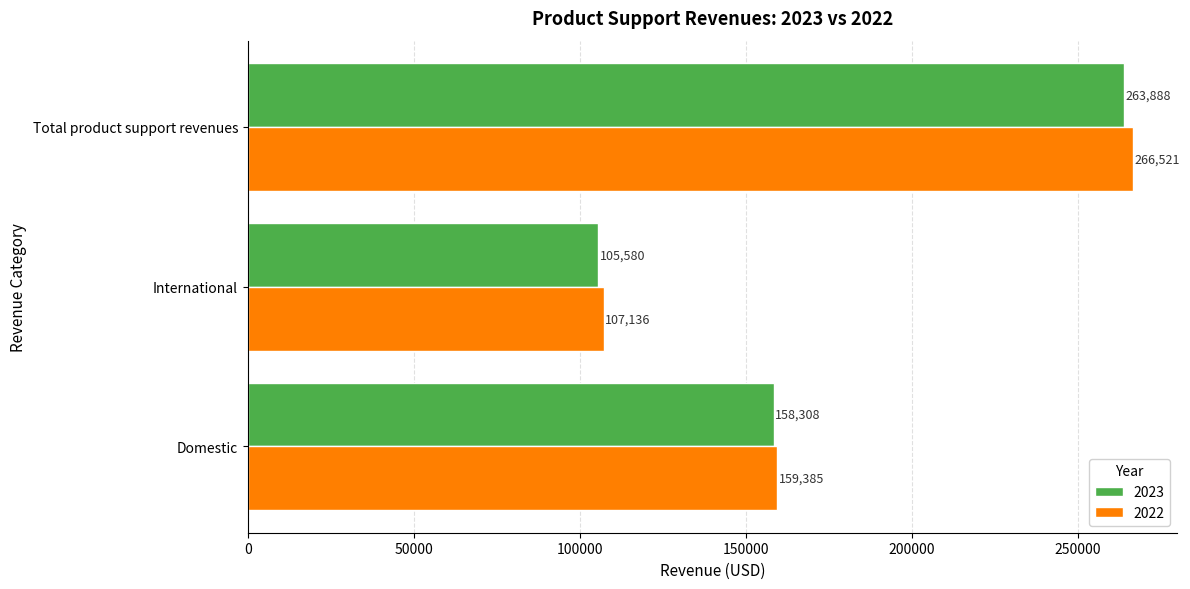

True or false: 2023 has a value of 263888 at Total product support revenues.

True